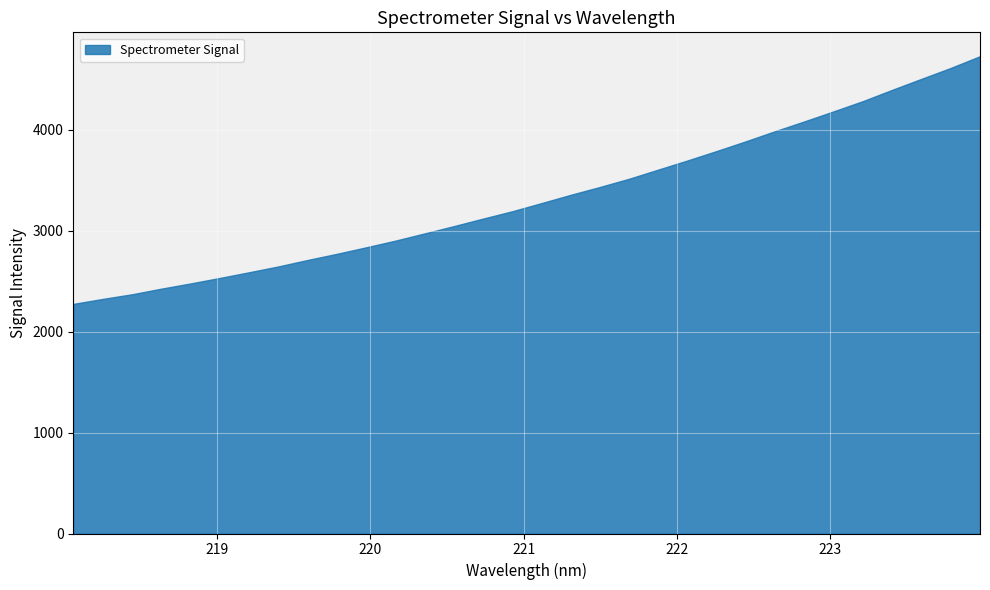

At which label does the data first exceed 3273?

221.1174